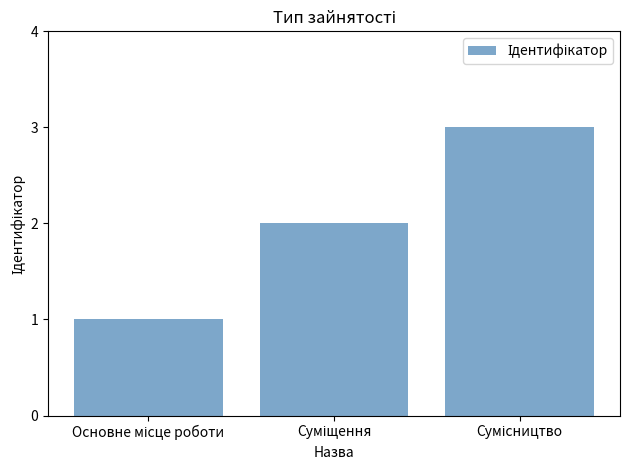

What is the maximum value shown in the chart?

3